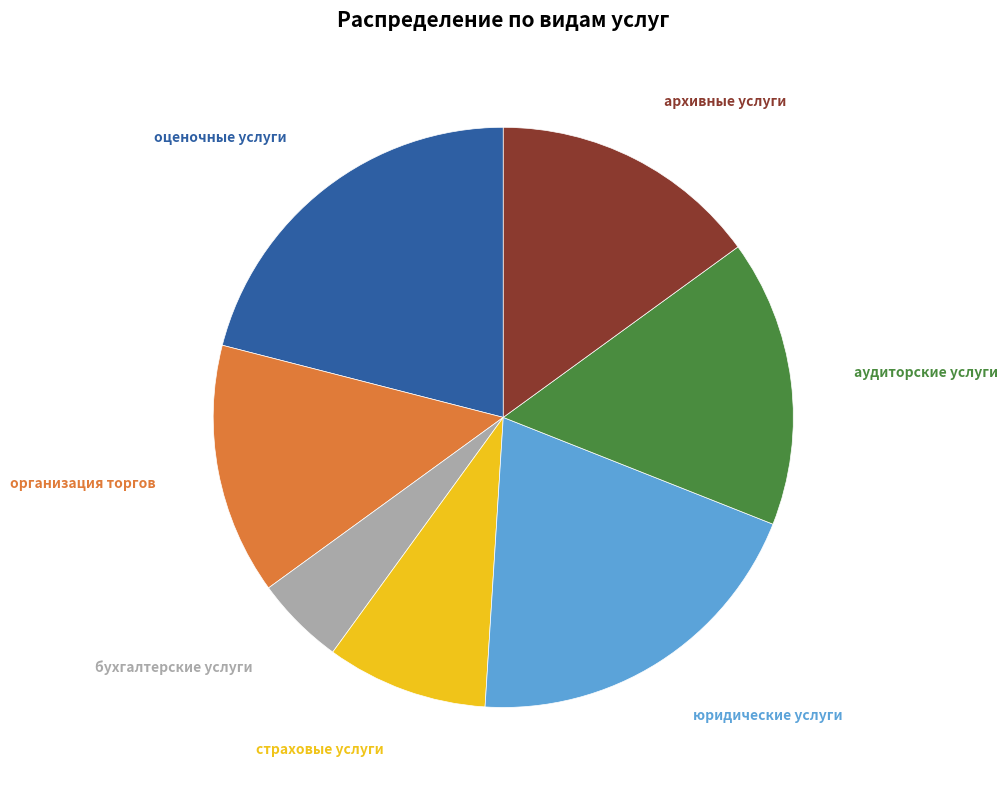

Is there a majority slice in this chart?

No